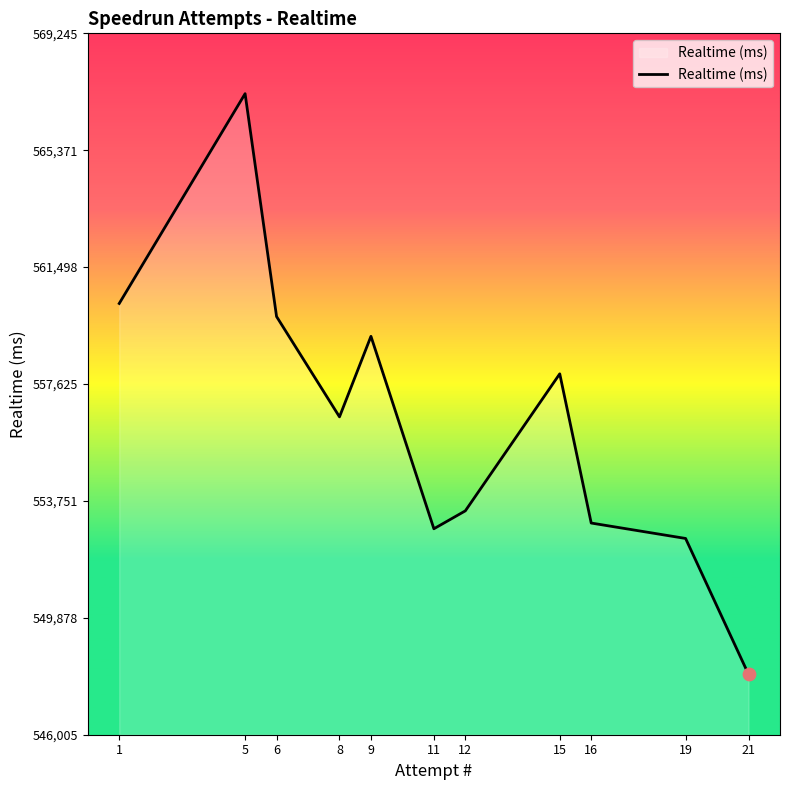

Which has a higher value, 8 or 15?

15